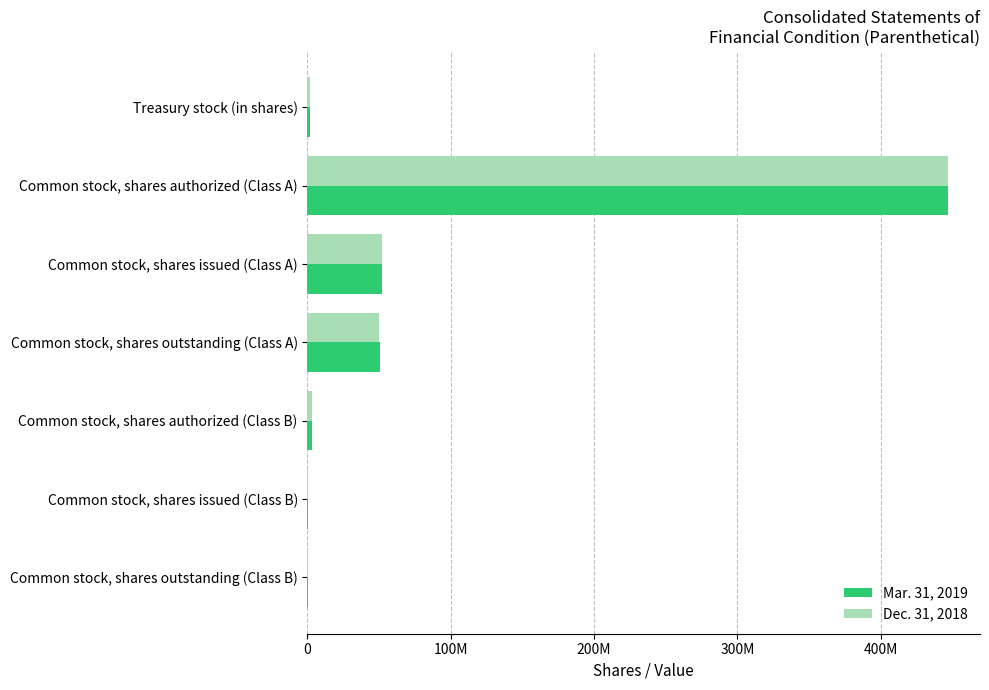

What is the difference between the maximum and minimum values in the Mar. 31, 2019 series?

446386523